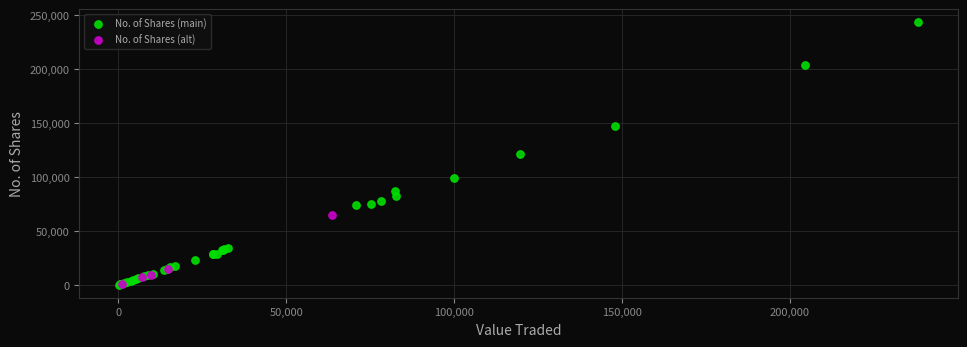

Which series has the widest spread of Y values?

No. of Shares (main)